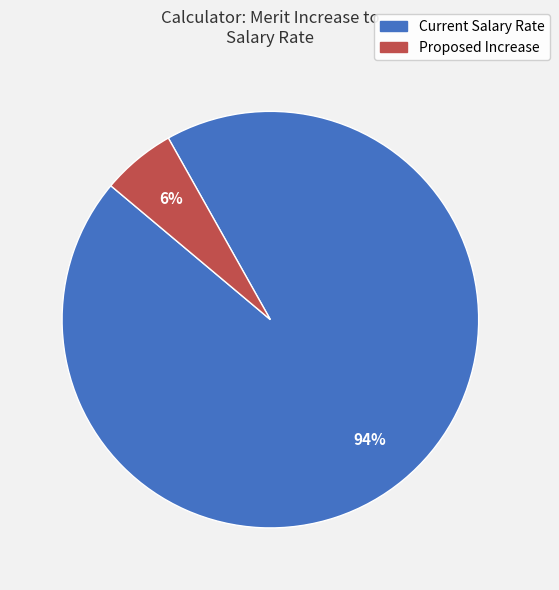

To the nearest percent, what is the average slice percentage?

50%